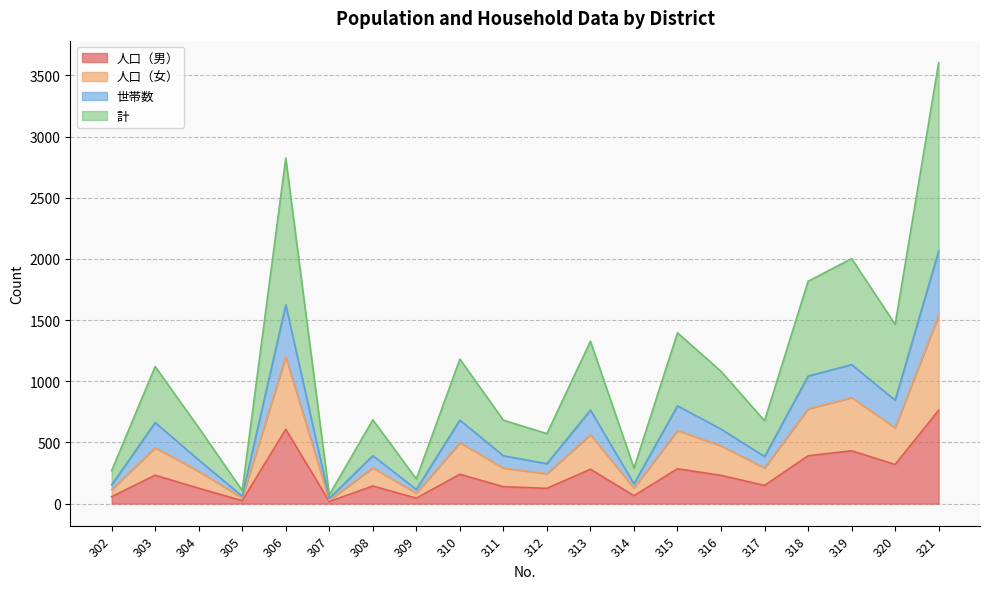

List the labels in order of 計 value, smallest first.

307, 305, 309, 302, 314, 312, 304, 317, 311, 308, 316, 303, 310, 313, 315, 320, 318, 319, 306, 321